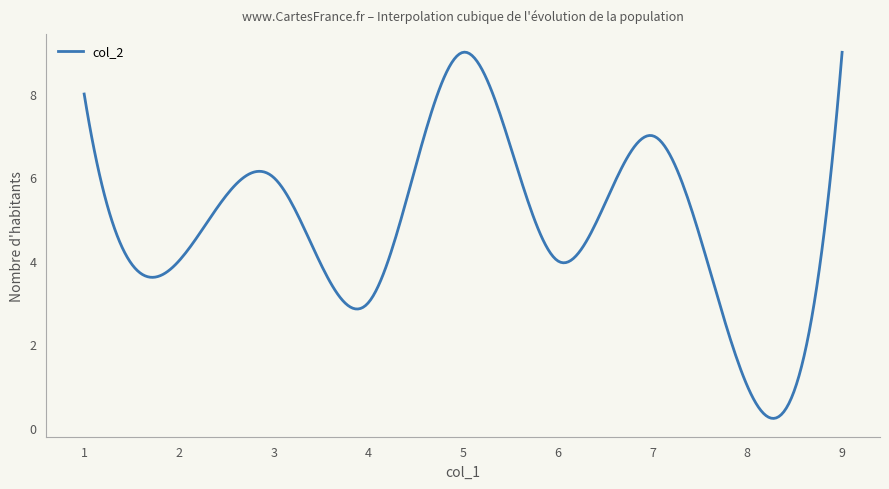

What is the greatest value displayed?

9.0